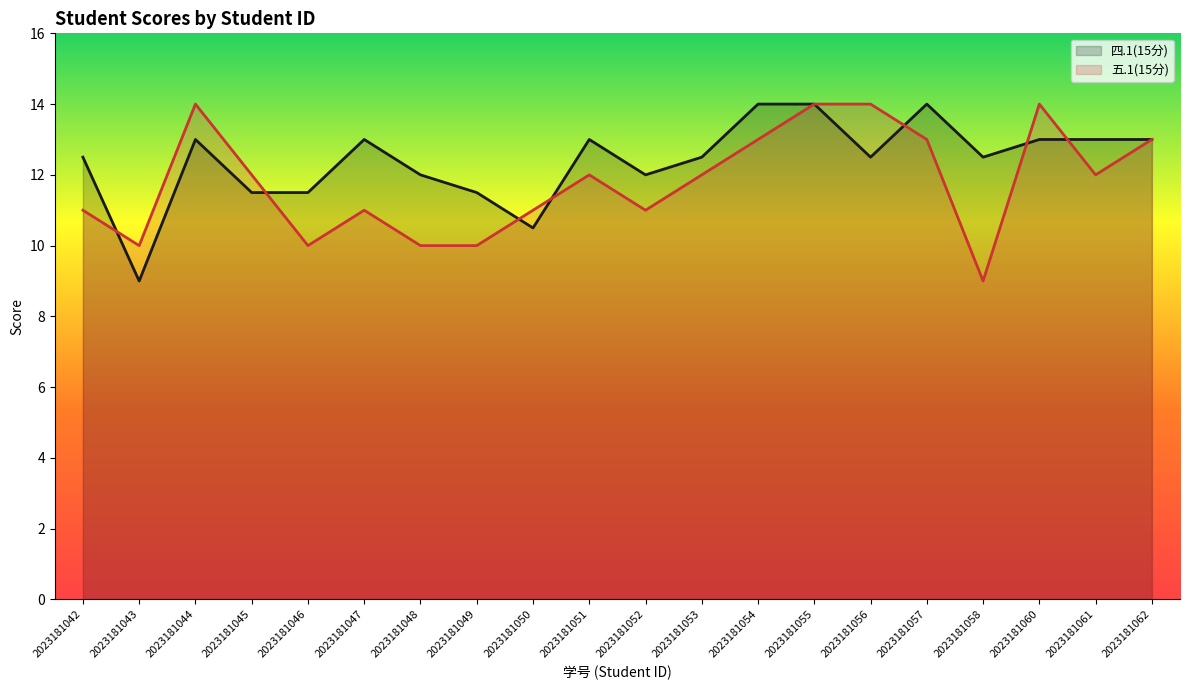

At which label does 五.1(15分) reach its peak?

2023181044